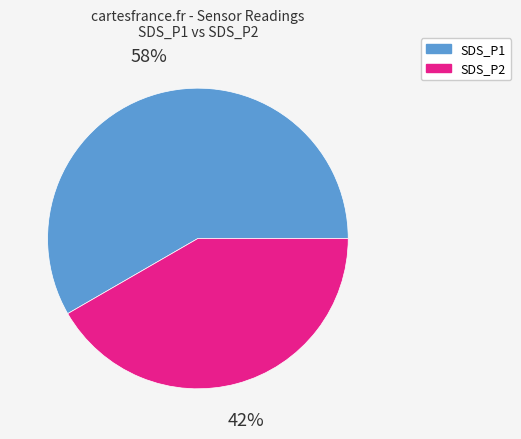

What percentage is the SDS_P1 slice, to the nearest percent?

58%